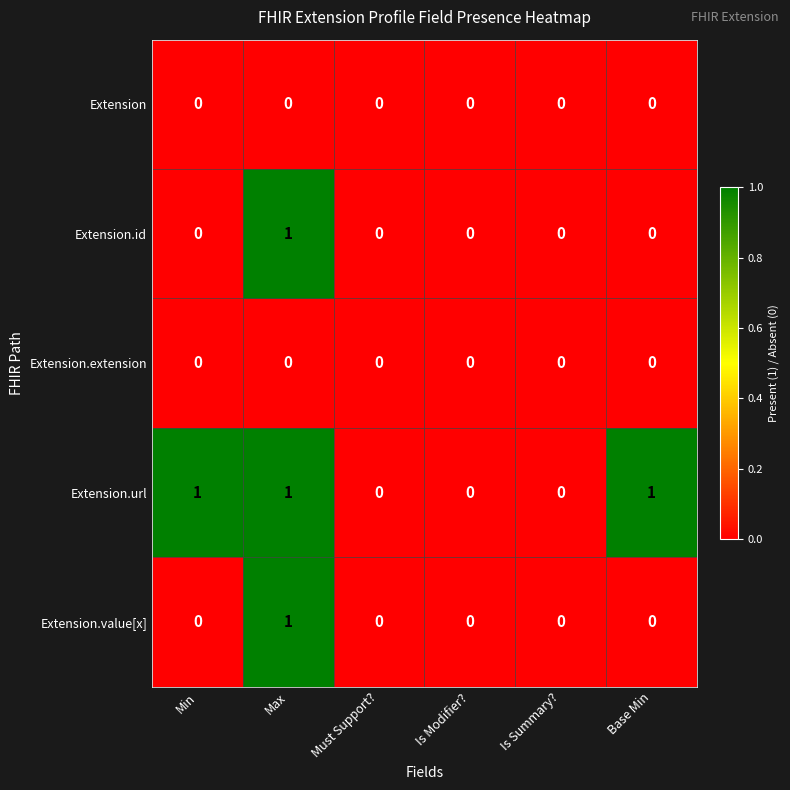

At which category is the sum across all series the highest?

Max